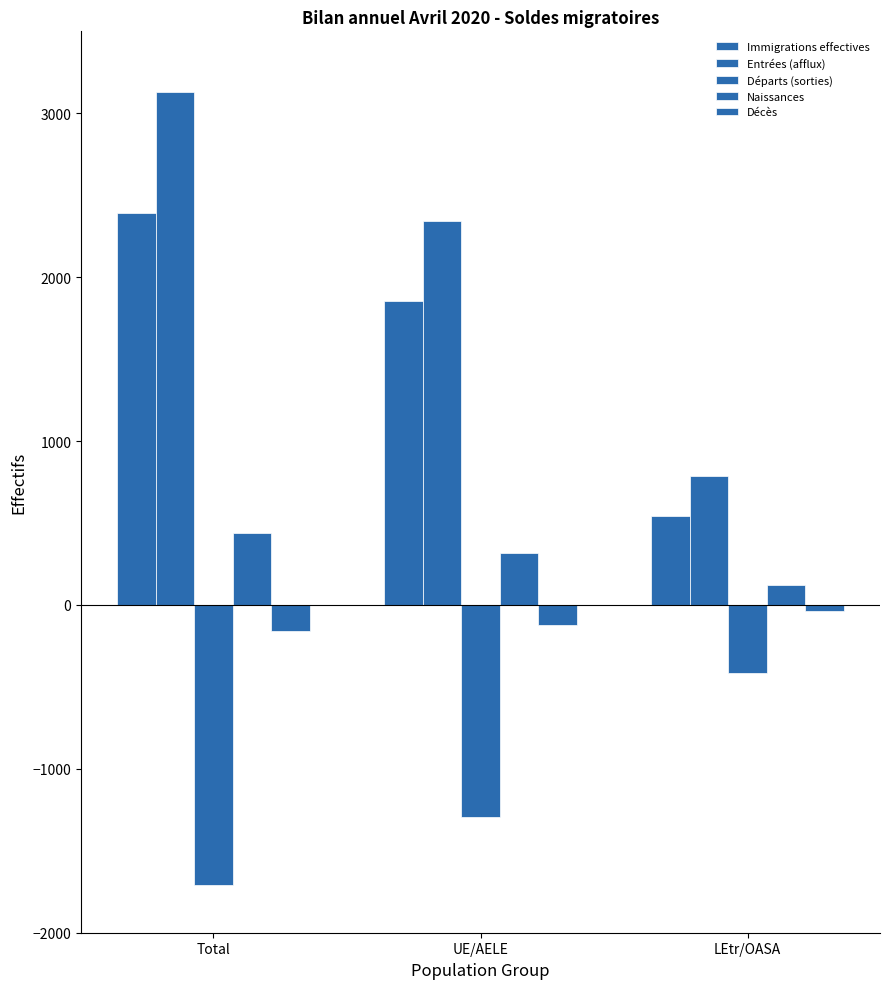

Between Total and LEtr/OASA, which series saw the biggest shift?

Entrées (afflux)